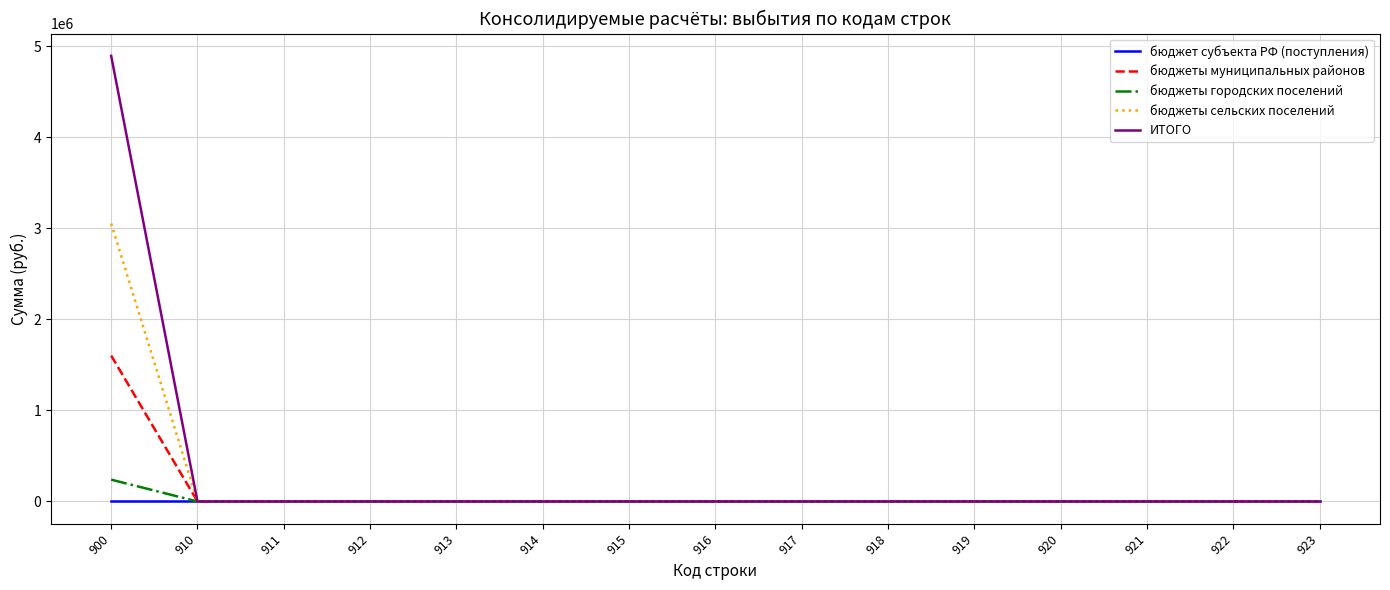

The value of ИТОГО at 915 is 1660775.3. True or false?

False